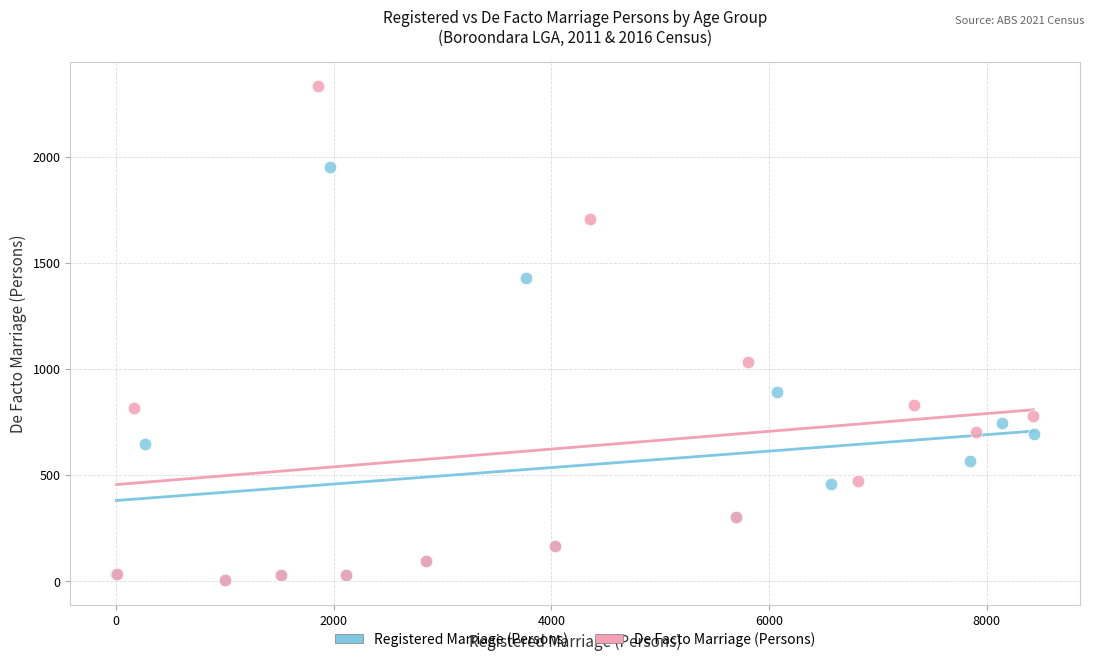

Which series has the widest spread of Y values?

De Facto Marriage (Persons)